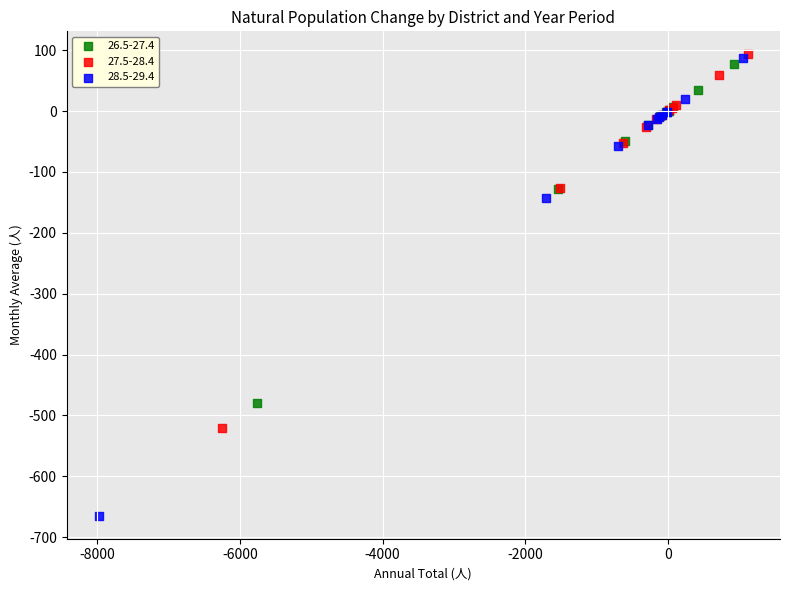

Which series has the widest spread of Y values?

28.5-29.4